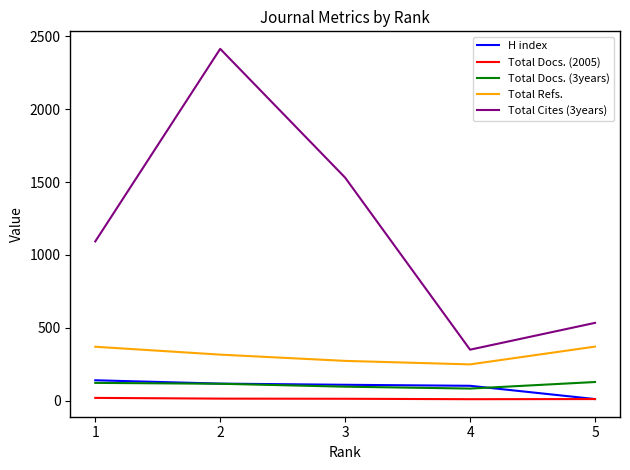

What is the sum of all Total Docs. (2005) values?

67